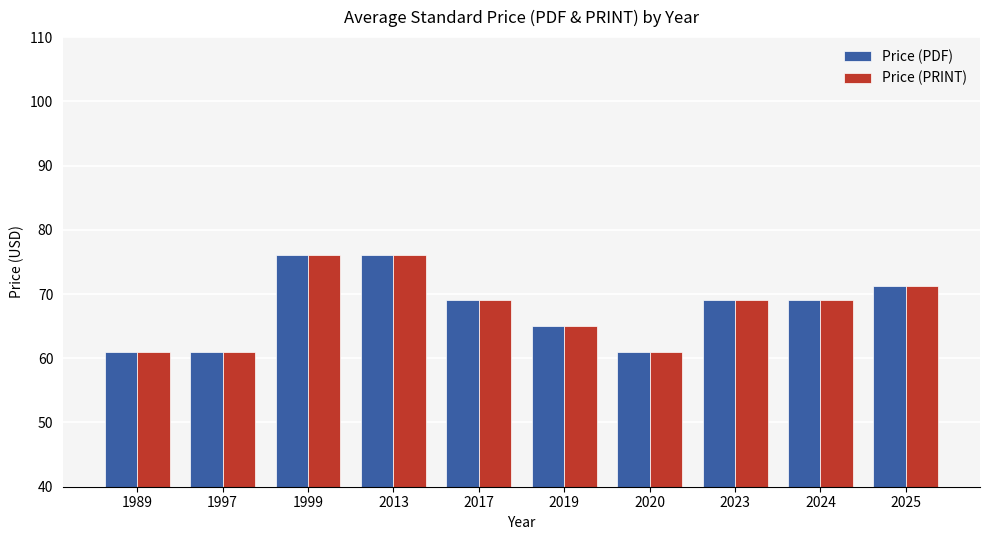

What is the value of the Price (PDF) bar at the 9th from the left?

69.0